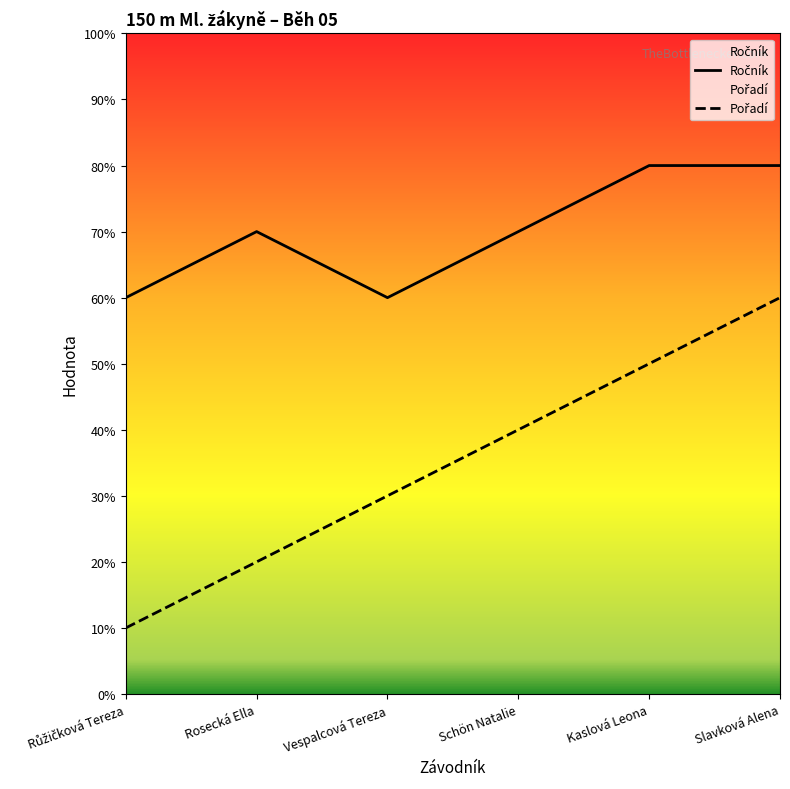

Does the chart display data point markers on the line(s)?

No